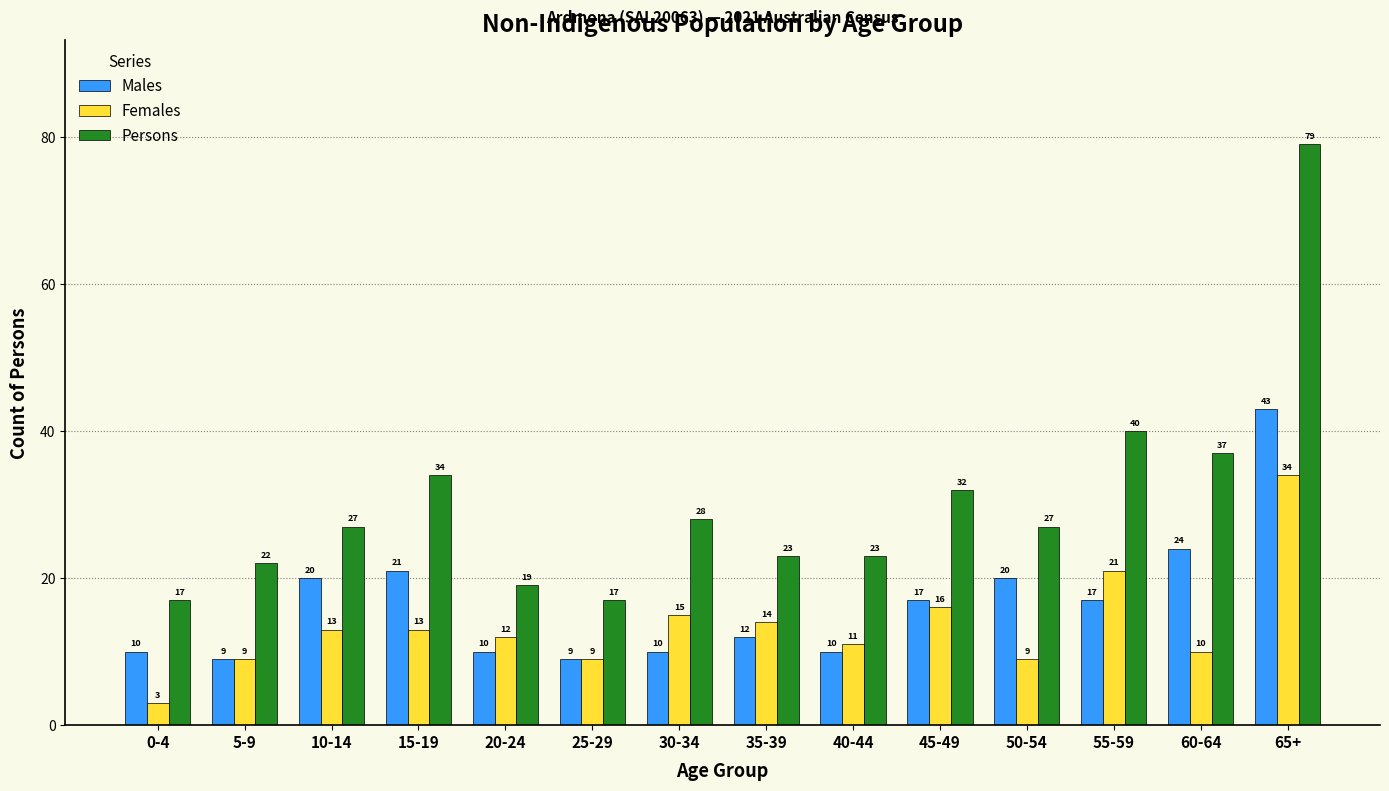

Reading left to right, what are all the values shown in this chart?

Males: 10	9	20	21	10	9	10	12	10	17	20	17	24	43
Females: 3	9	13	13	12	9	15	14	11	16	9	21	10	34
Persons: 17	22	27	34	19	17	28	23	23	32	27	40	37	79